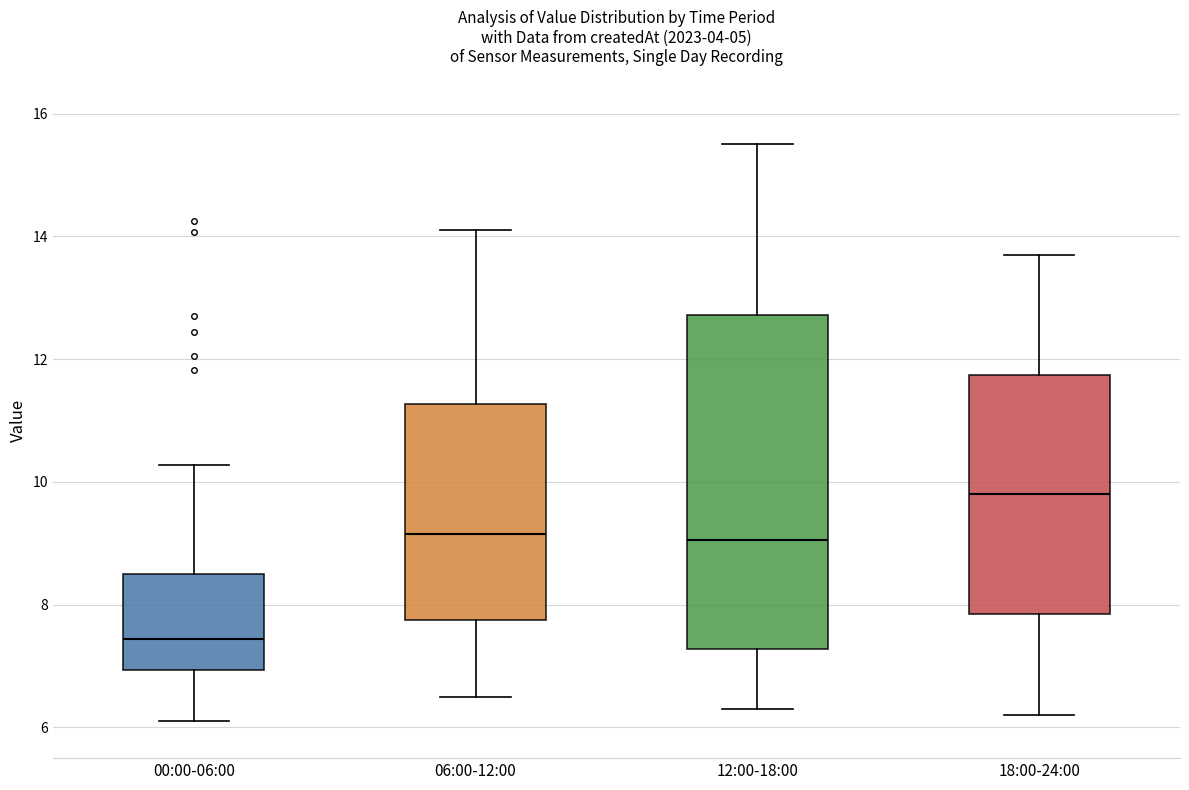

Reading left to right, read every box against the y-axis: the position of its median line, the range the box covers, and the ends of its whiskers. The values are not printed on the chart, so give them approximately, as read against the axis.

00:00-06:00: median 7.4, box 7.0 to 8.6, whiskers 6.2 to 10.2
06:00-12:00: median 9.2, box 7.8 to 11.2, whiskers 6.6 to 14.2
12:00-18:00: median 9.0, box 7.2 to 12.8, whiskers 6.4 to 15.6
18:00-24:00: median 9.8, box 7.8 to 11.8, whiskers 6.2 to 13.8